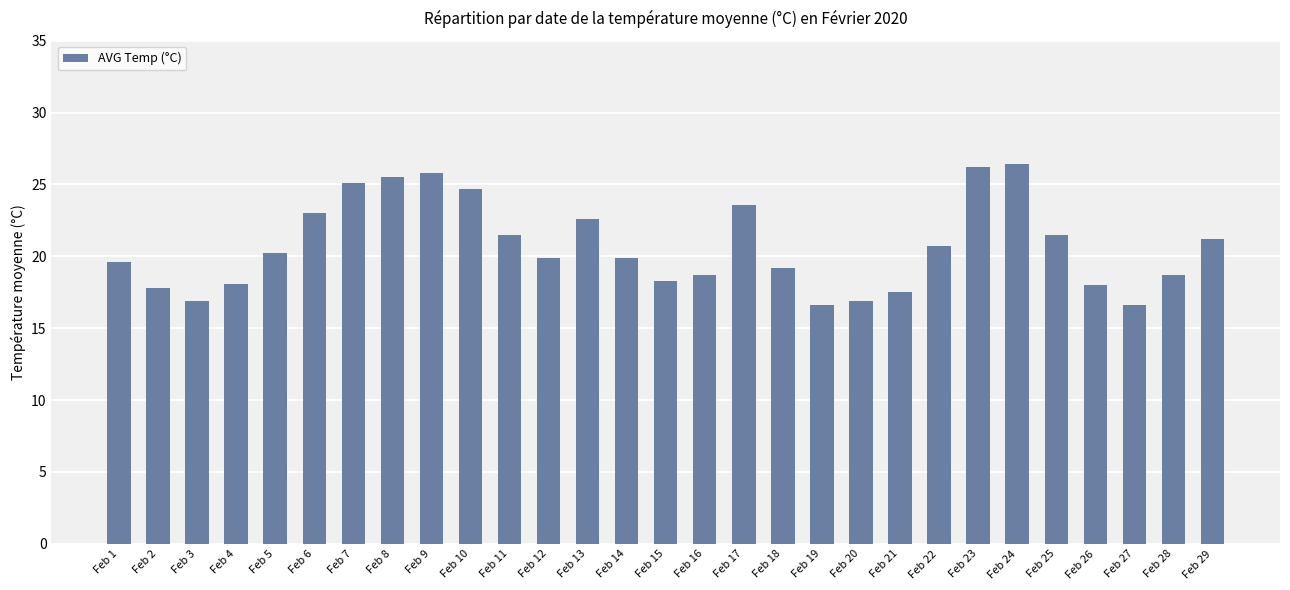

How many series are shown in this chart?

1